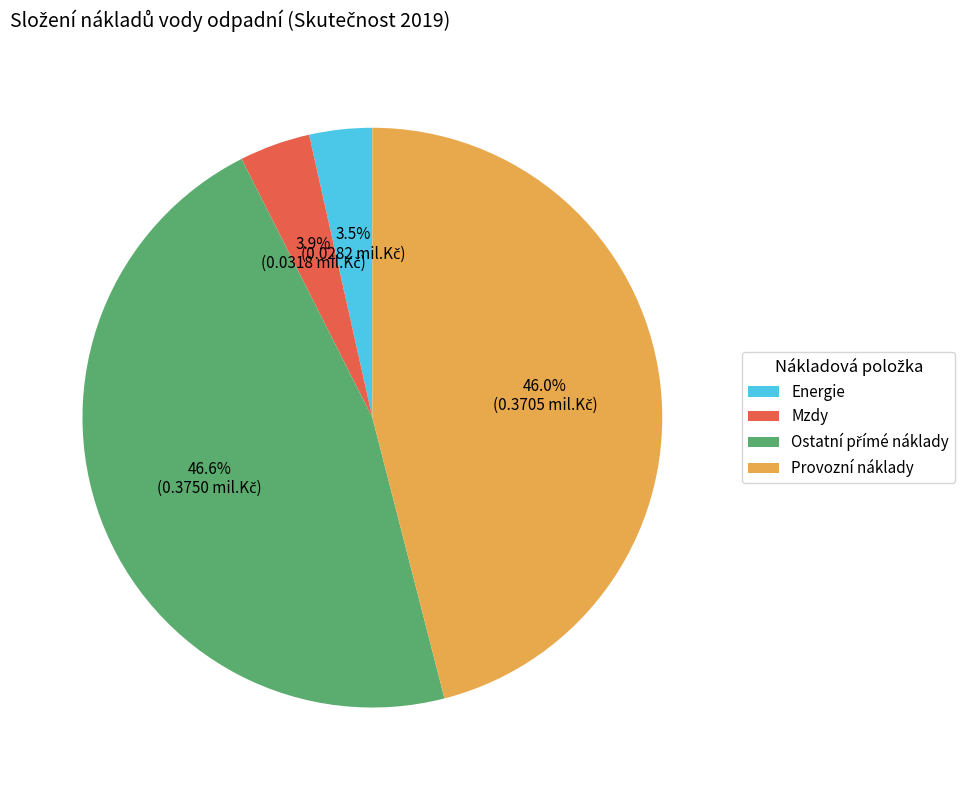

Is there a majority slice in this chart?

No